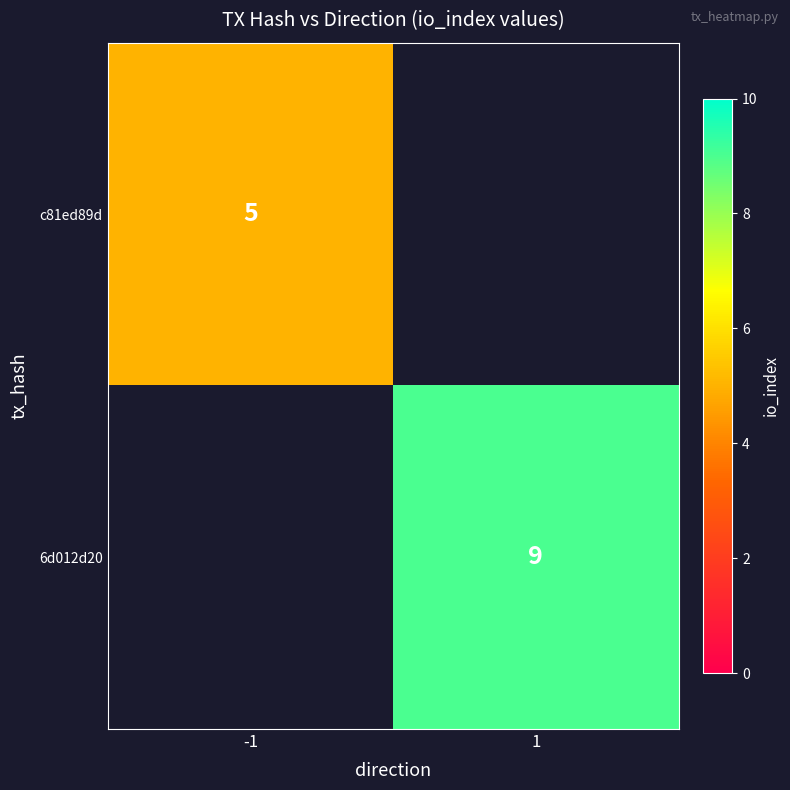

The 6d012d20 series shows 9 at 1. True or false?

True